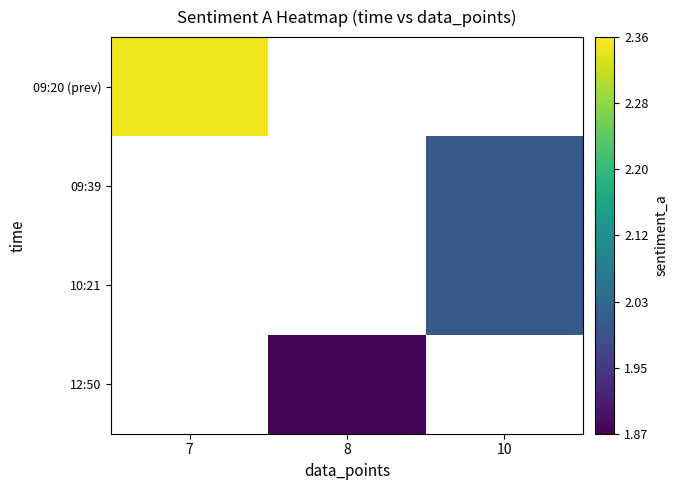

List the labels in order of 12:50 value, largest first.

7, 8, 10